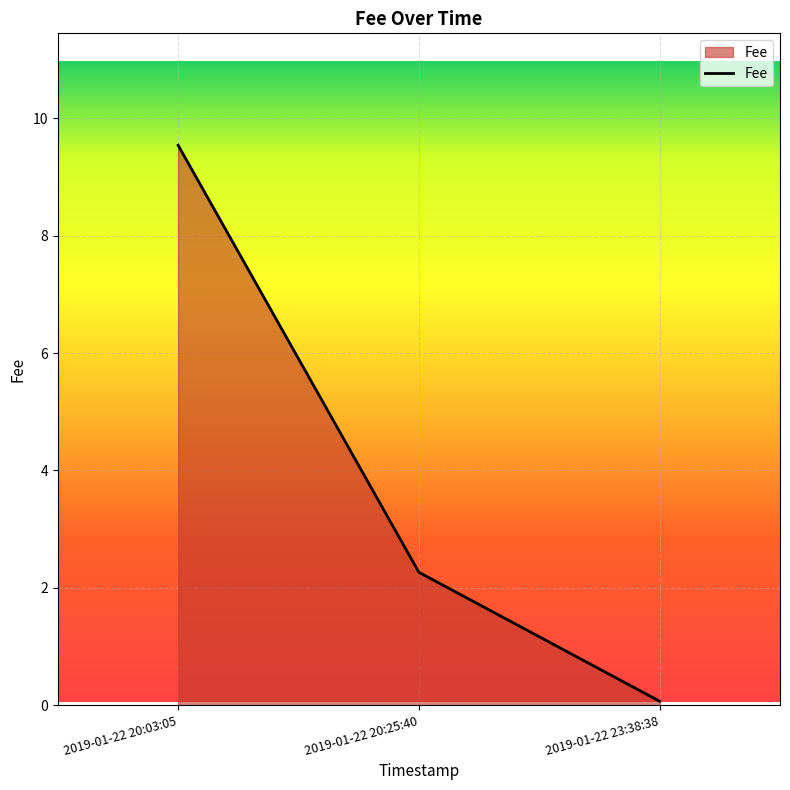

Which has a higher value, 2019-01-22 20:03:05 or 2019-01-22 23:38:38?

2019-01-22 20:03:05